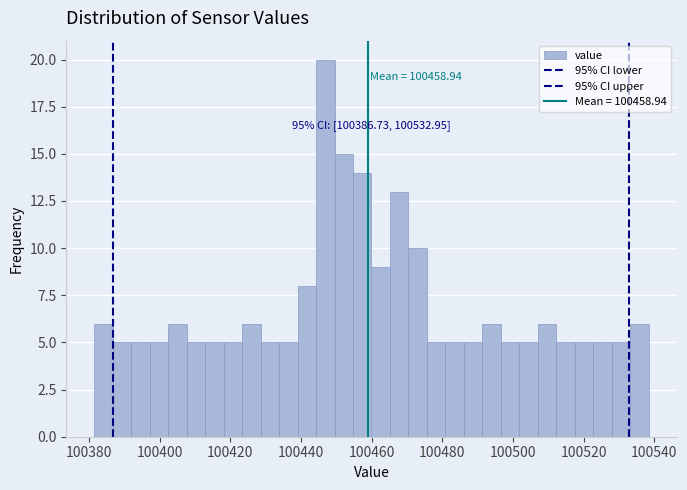

Around what value on the x-axis is the tallest bar? Give the approximate position of its centre, as read against the axis.

100446